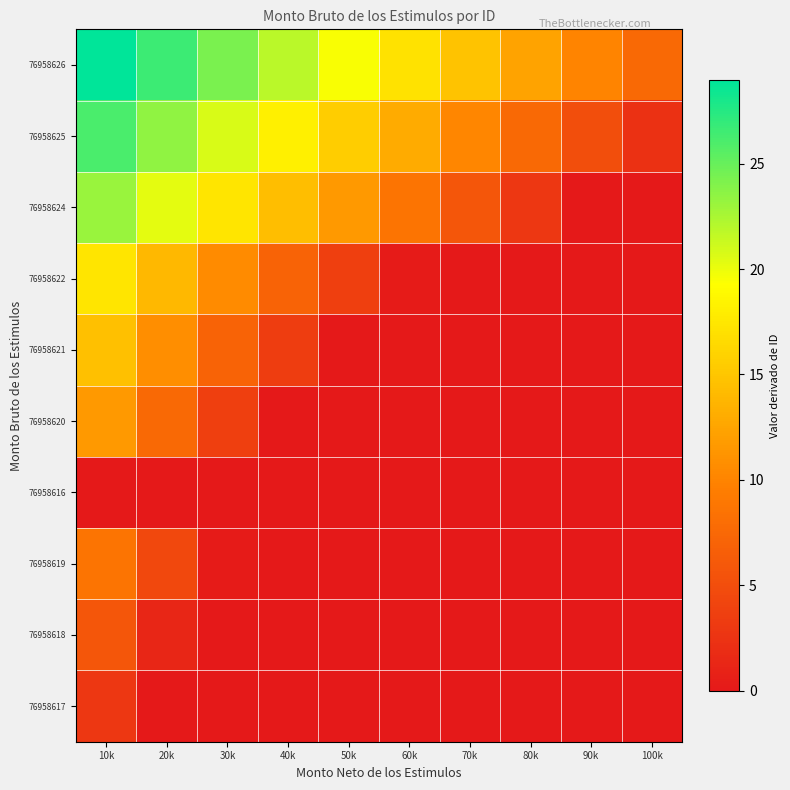

What is the total value across all series at 10k?

138.9